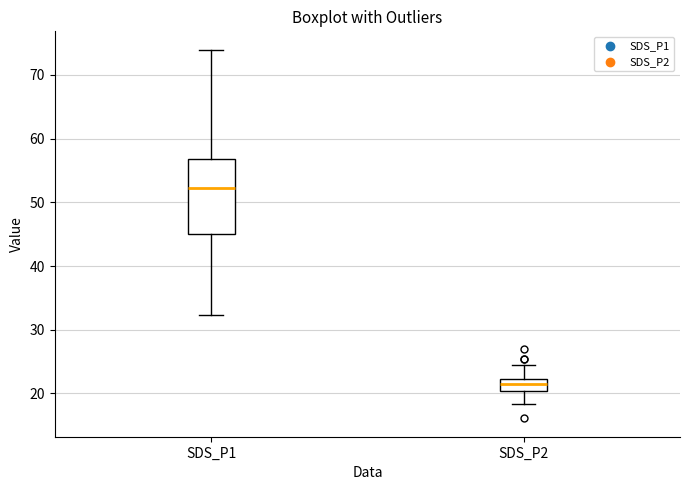

Which box's median line is the highest?

SDS_P1